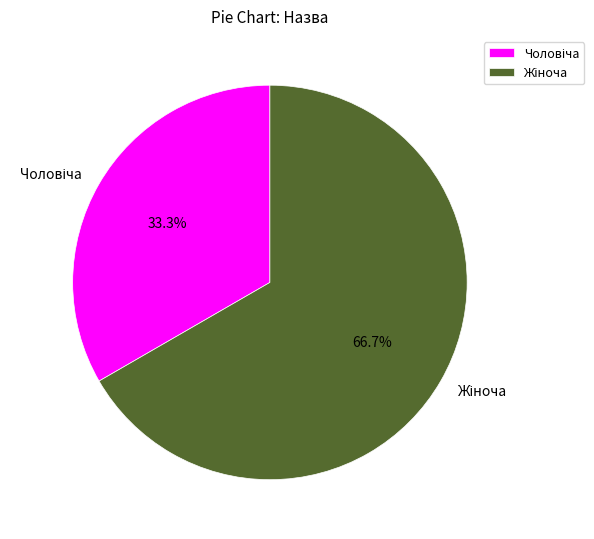

Does any single category account for the majority?

Yes